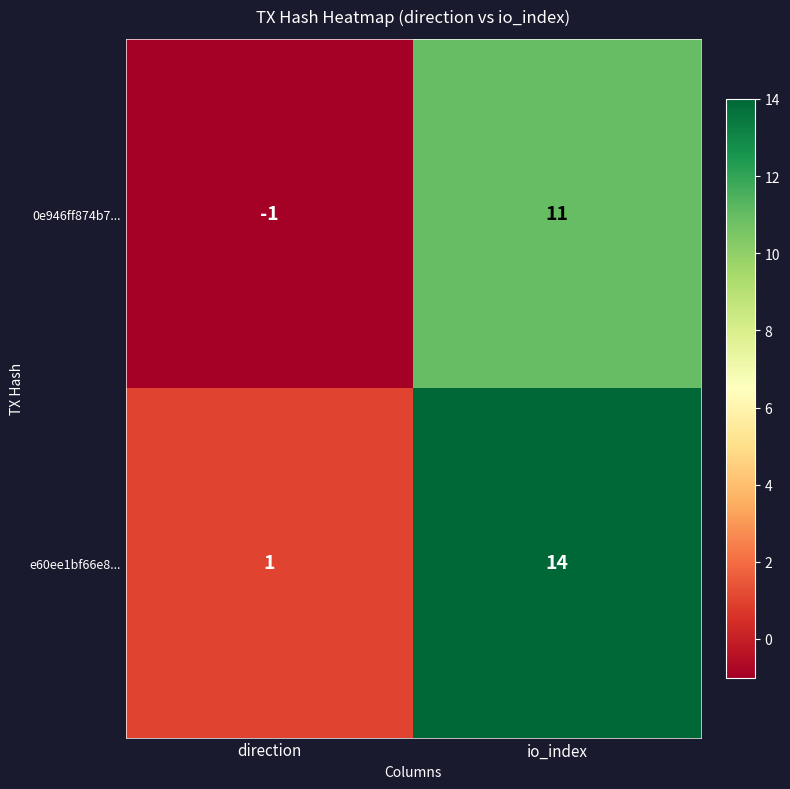

Which label corresponds to the smallest value in the chart?

direction